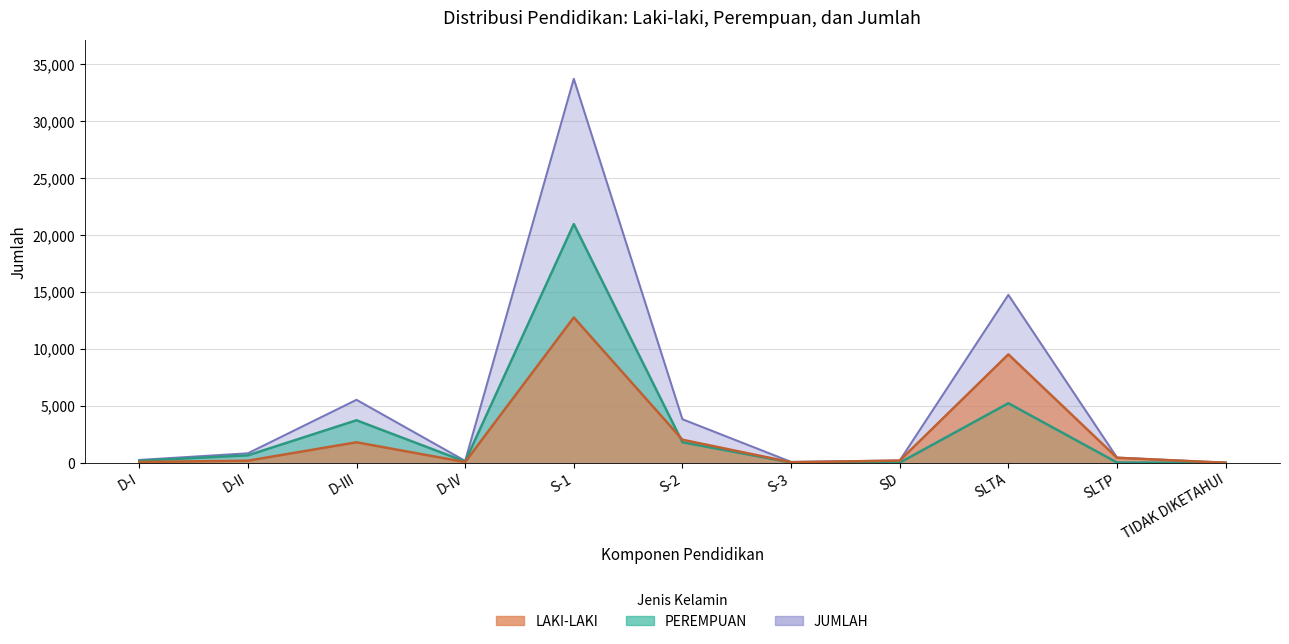

Which has a higher value, SLTP or D-IV?

SLTP